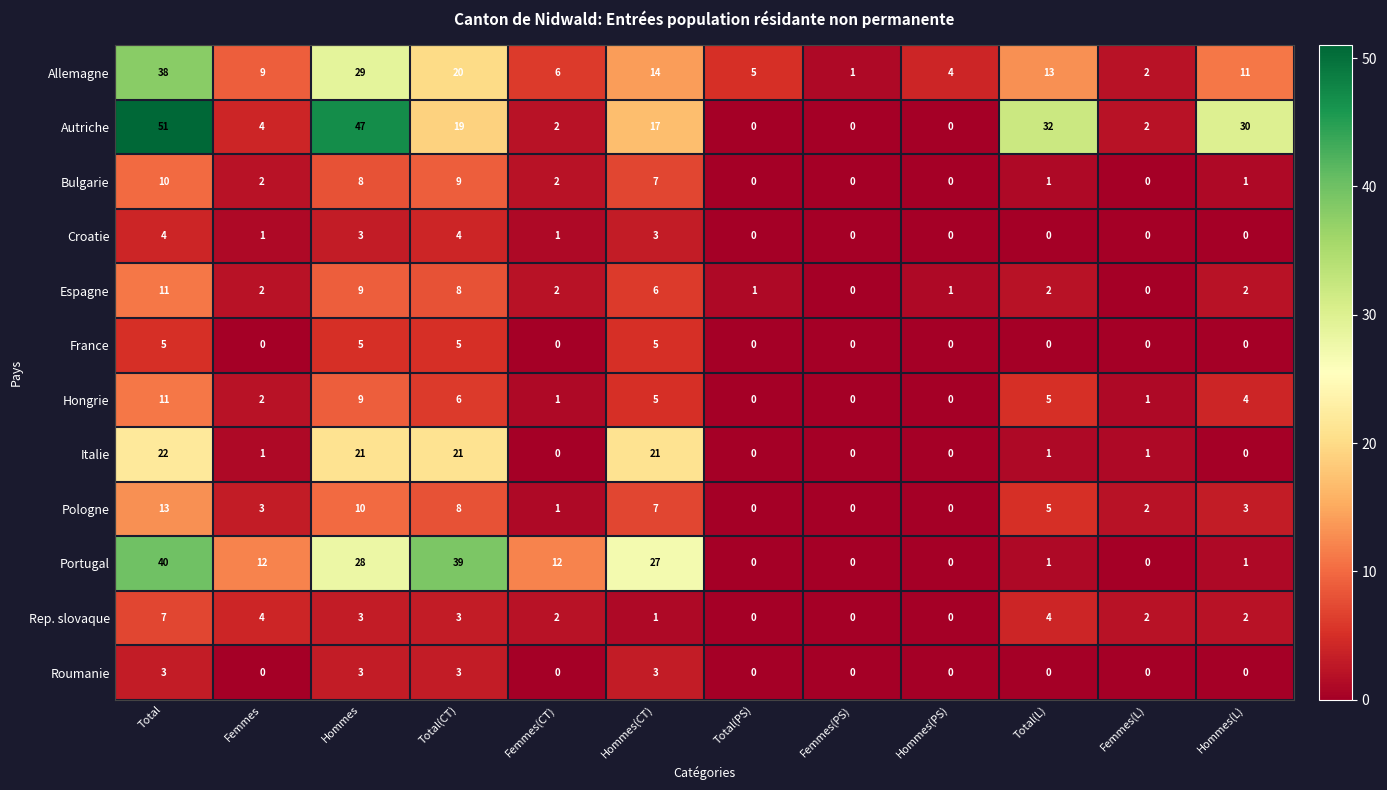

At which category is the sum across all series the highest?

Total